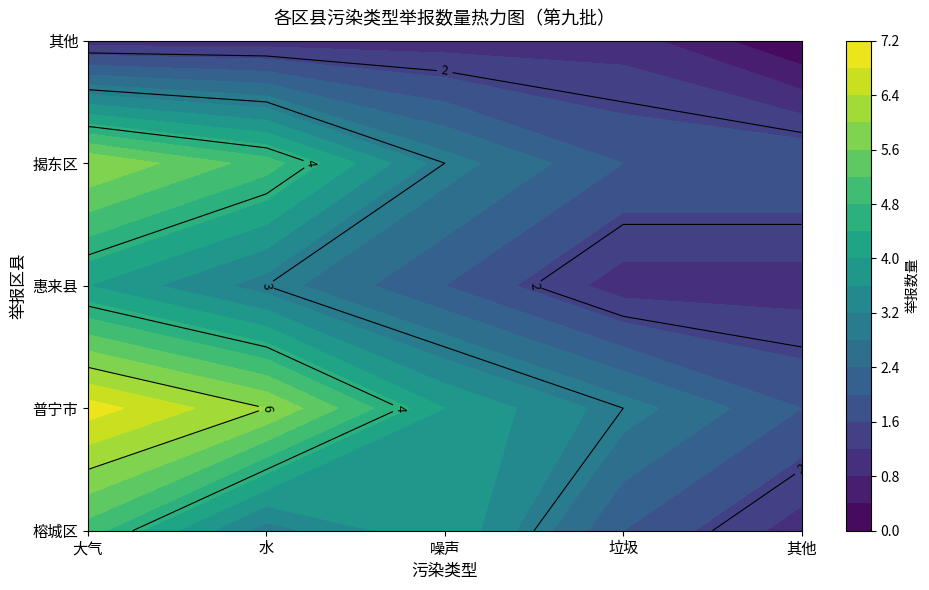

Which category has the highest value in the 惠来县 series?

大气